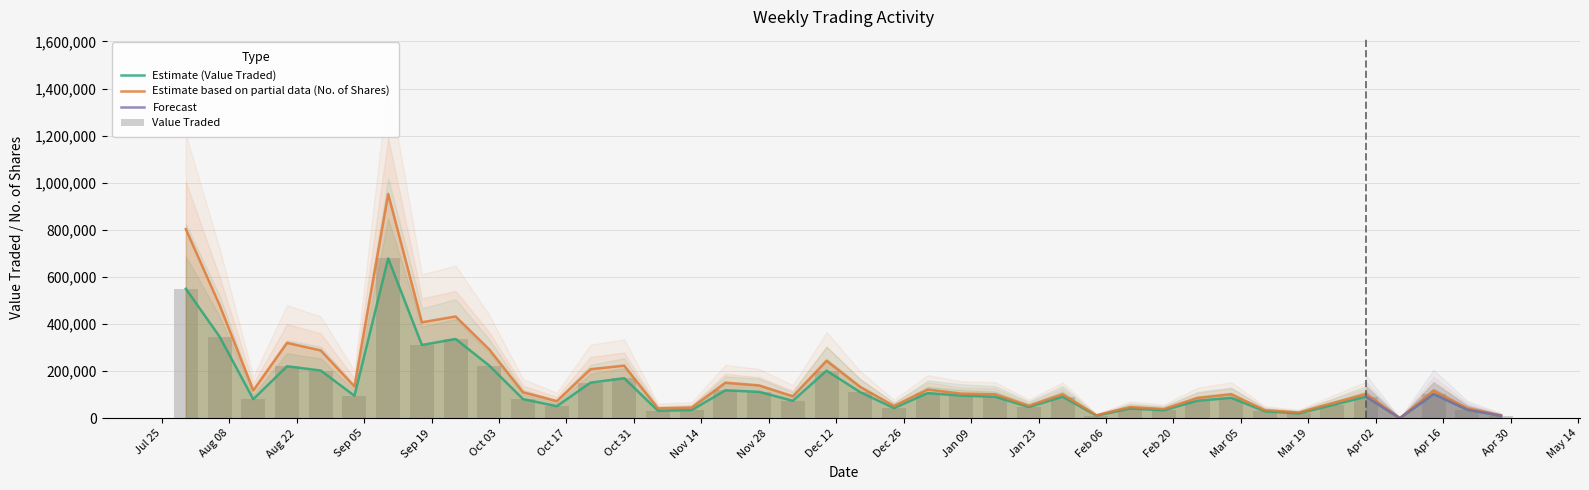

True or false: No. of Shares has a value of 55925 at 18/02/2024.

False